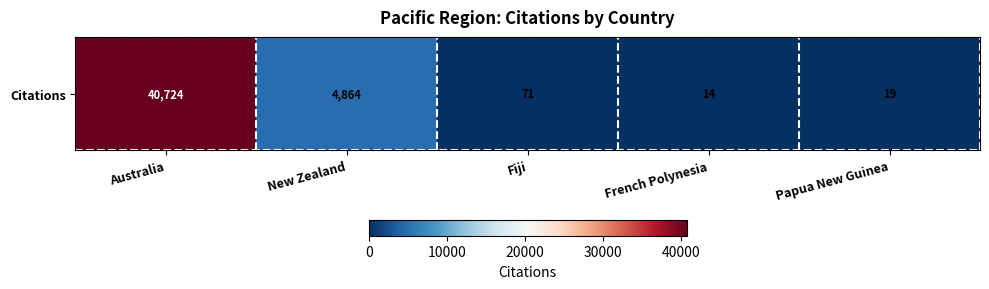

Rank the categories by value from highest to lowest.

Australia, New Zealand, Fiji, Papua New Guinea, French Polynesia